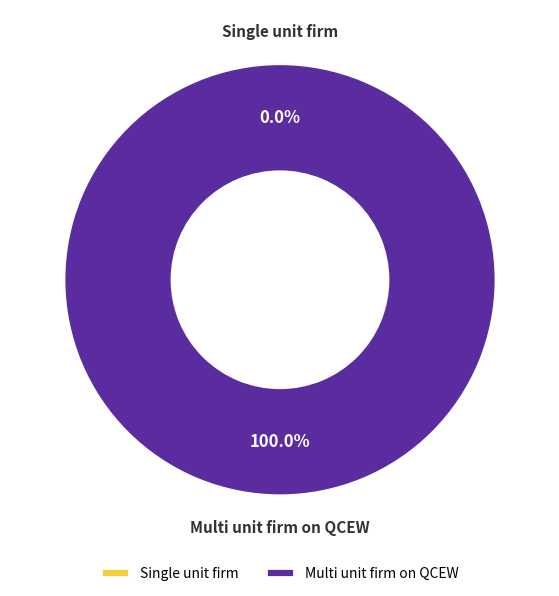

To the nearest percent, what is the combined percentage of Single unit firm and Multi unit firm on QCEW?

100%